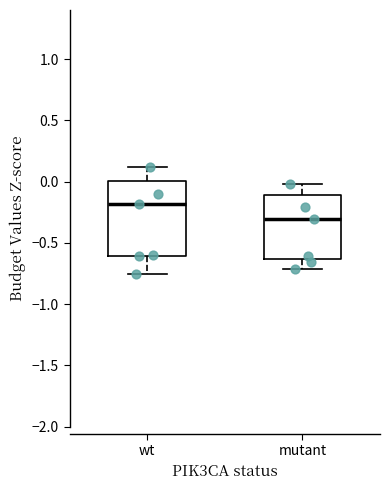

Reading left to right, read every box against the y-axis: the position of its median line, the range the box covers, and the ends of its whiskers. The values are not printed on the chart, so give them approximately, as read against the axis.

wt: median -0.20, box -0.60 to 0.00, whiskers -0.75 to 0.10
mutant: median -0.30, box -0.65 to -0.10, whiskers -0.70 to 0.00